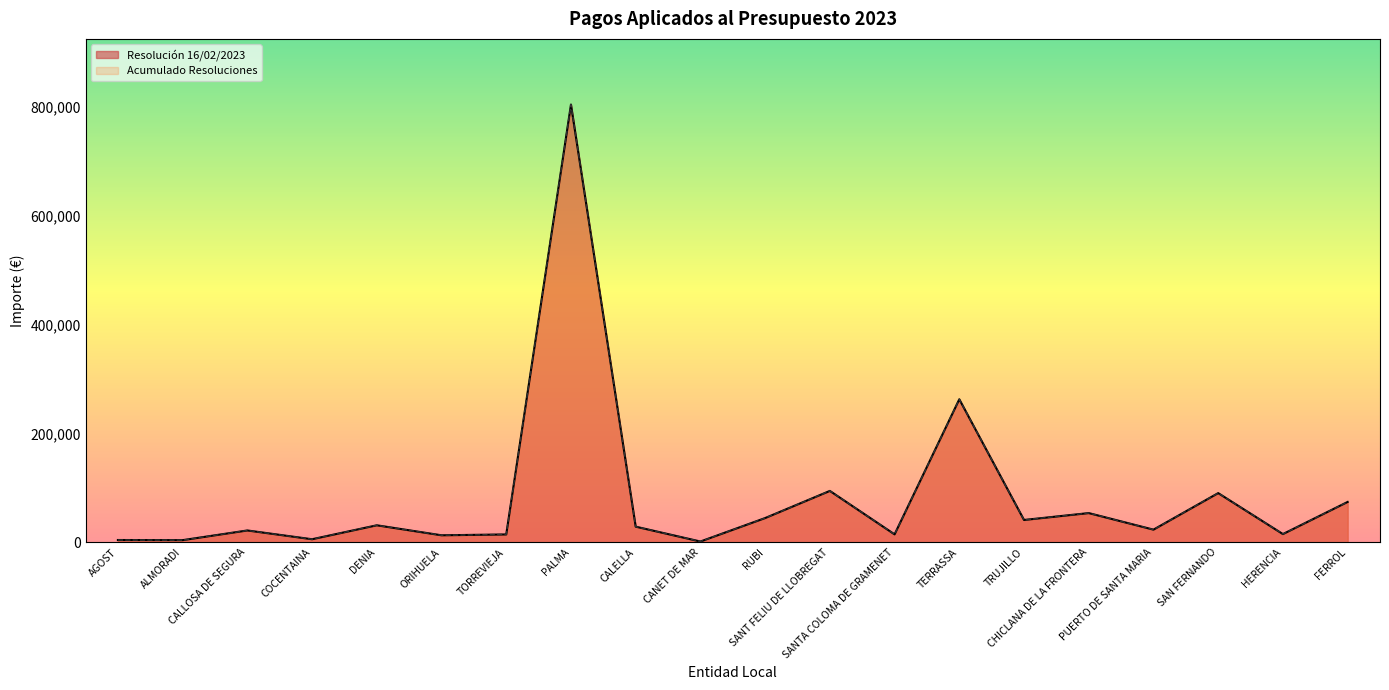

Which series has the largest total across all categories?

Resolución 16/02/2023